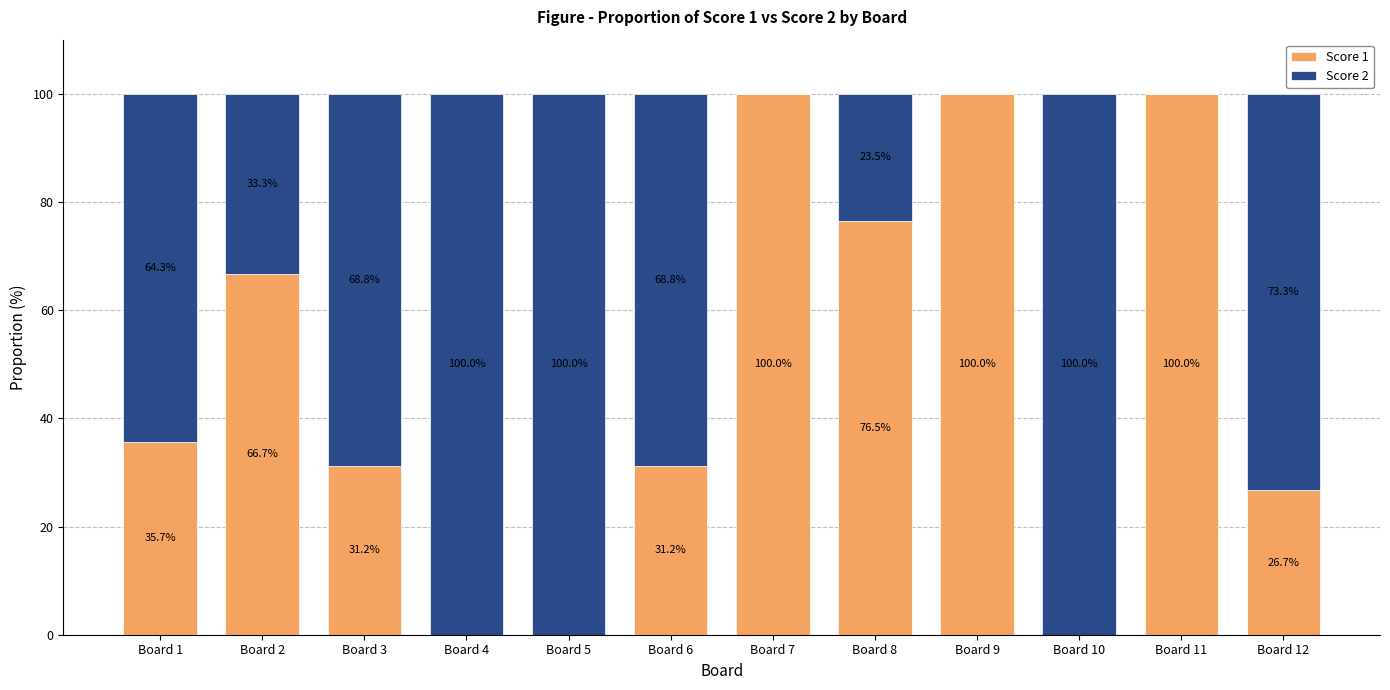

The value of Score 1 at Board 1 is 35.7. True or false?

True